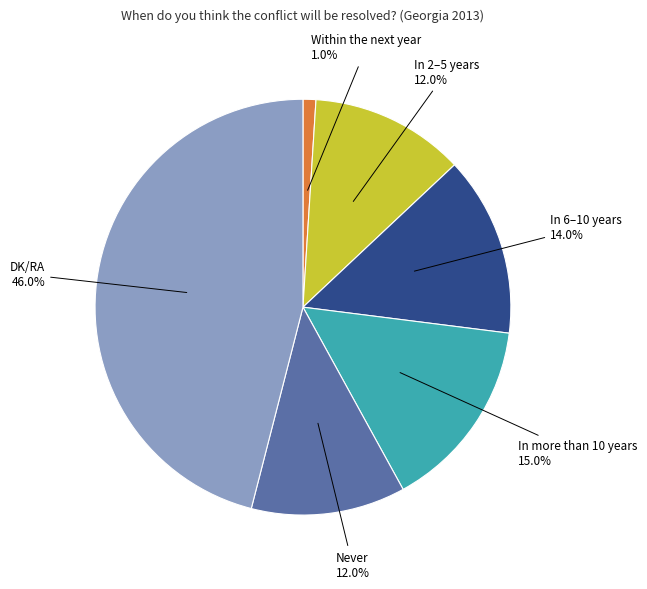

How many slices are in this pie chart?

6